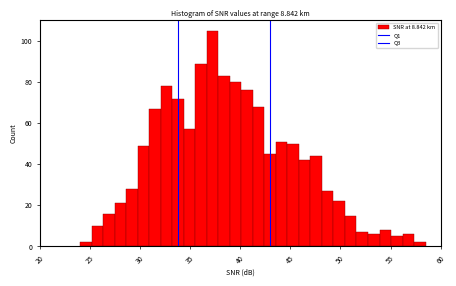

Around what value on the x-axis is the tallest bar? Give the approximate position of its centre, as read against the axis.

37.0